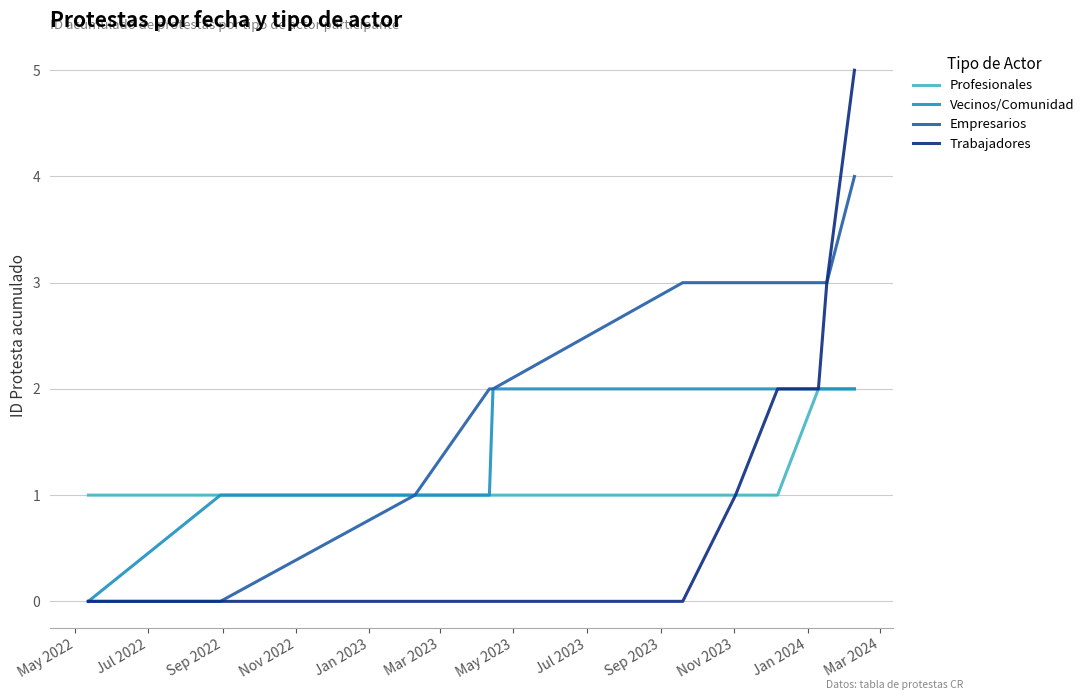

Which series has the widest spread of values?

Trabajadores